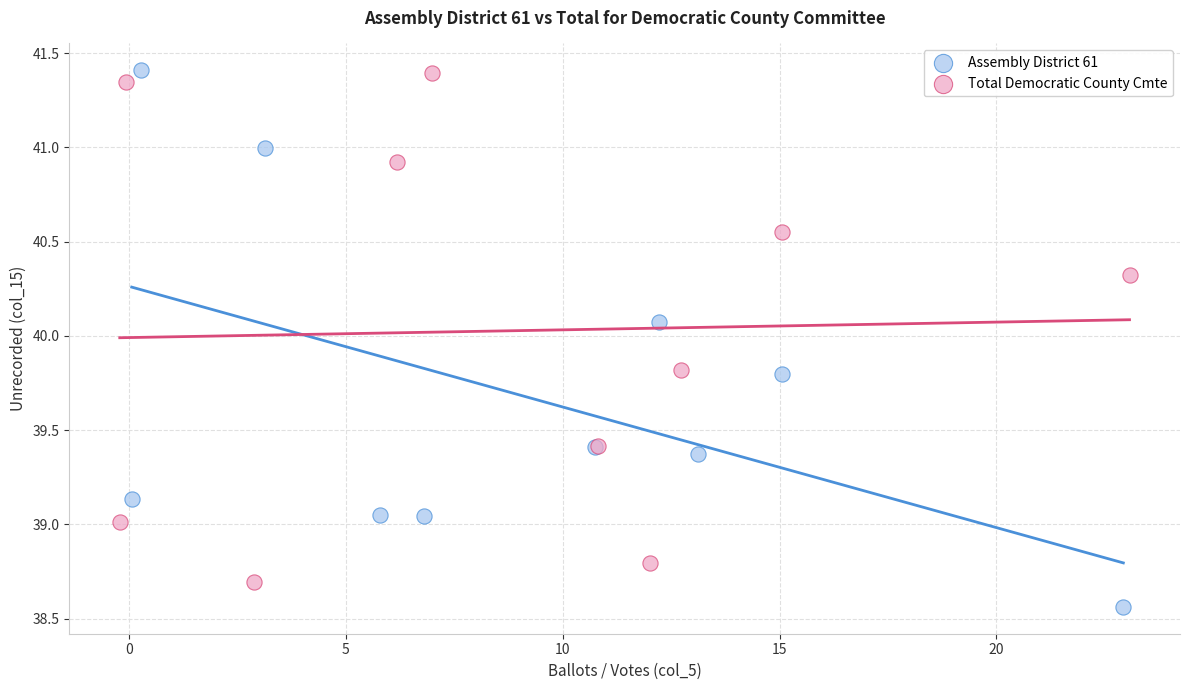

Which series has the largest Y range (max minus min)?

Assembly District 61